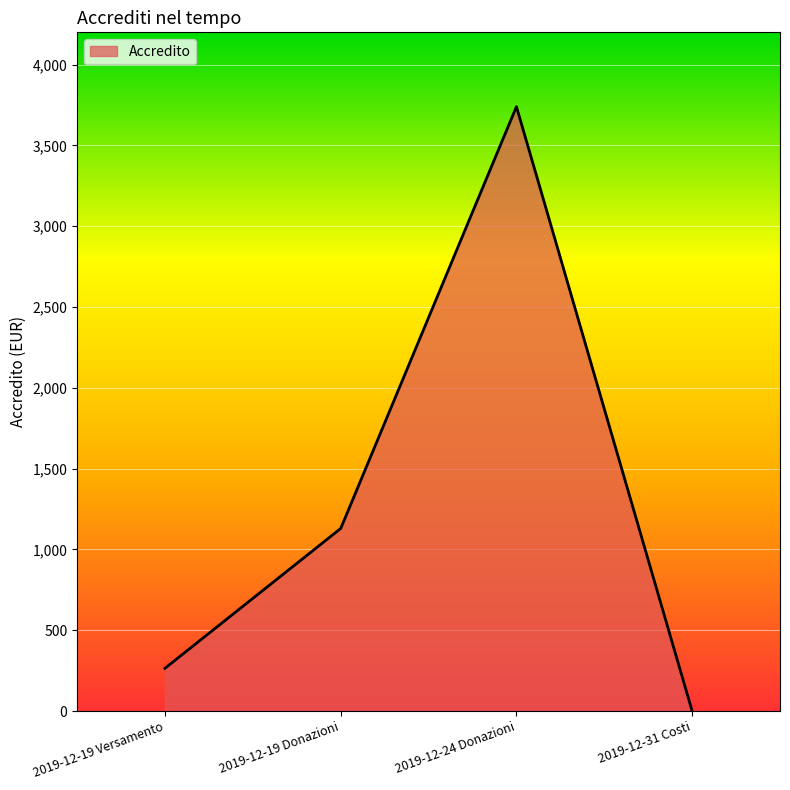

At which label is the value closest to 1870?

2019-12-19 Donazioni